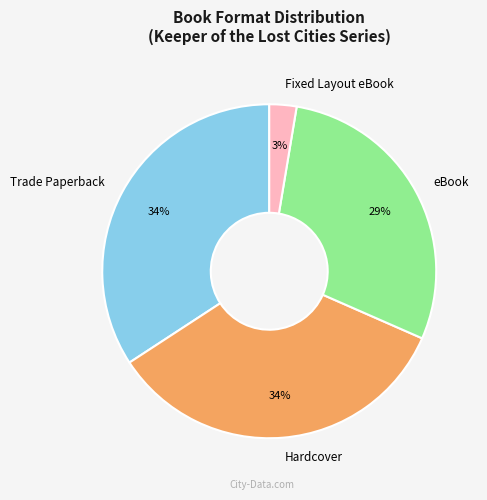

To the nearest percent, what is the combined percentage of Trade Paperback and Hardcover?

68%